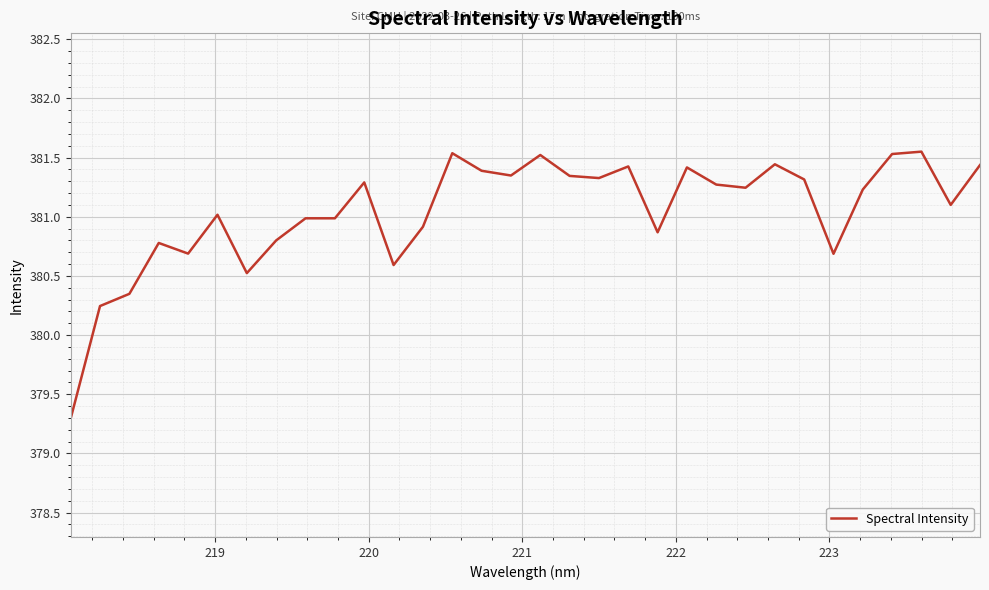

What is the smallest value displayed?

379.3